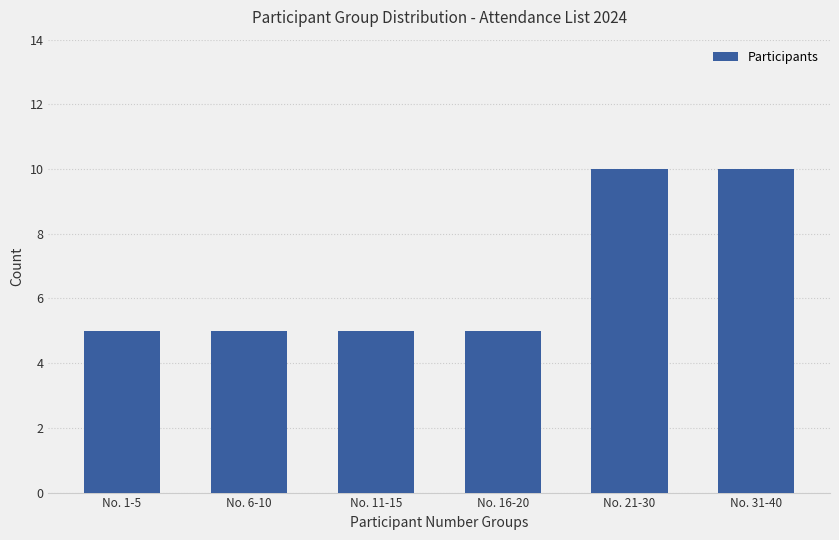

What is the value of the 1st bar from the left?

5